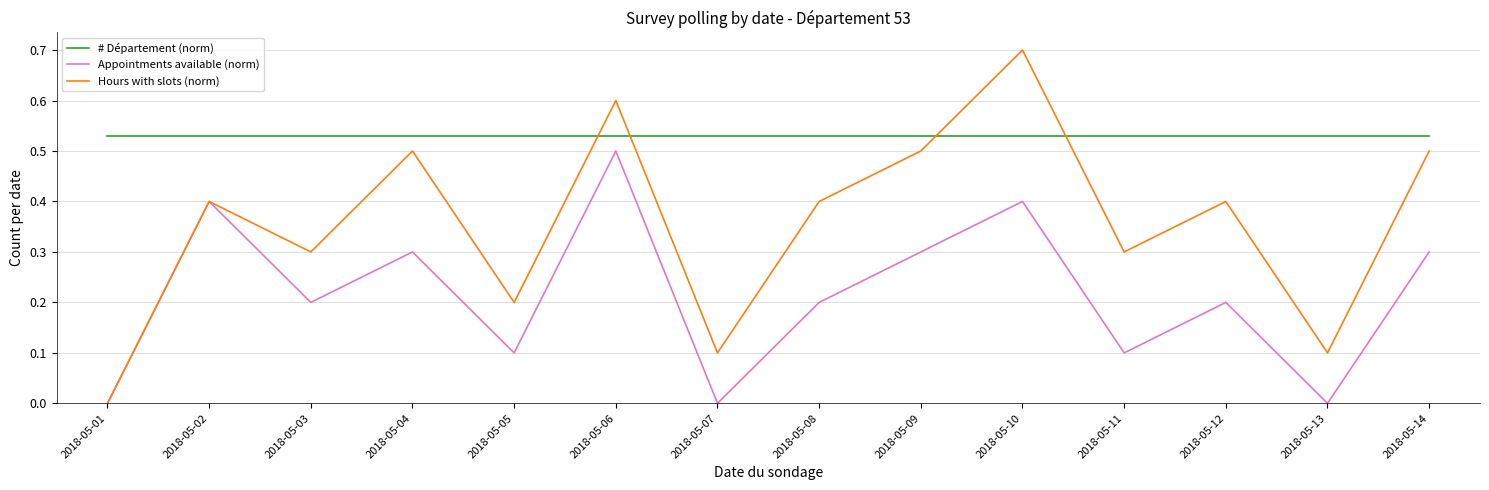

Which series ends up on top after the final intersection of # Département (norm) and Hours with slots (norm)?

# Département (norm)